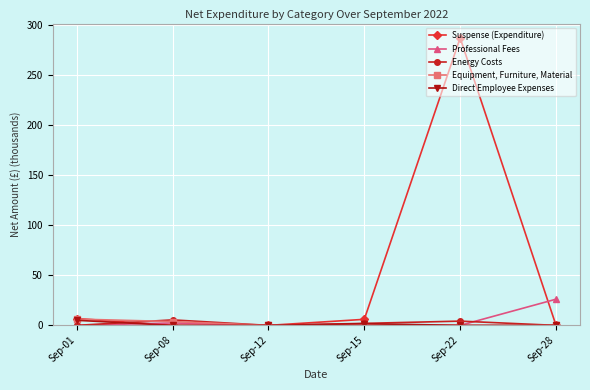

Which series has the largest total across all categories?

Suspense (Expenditure)